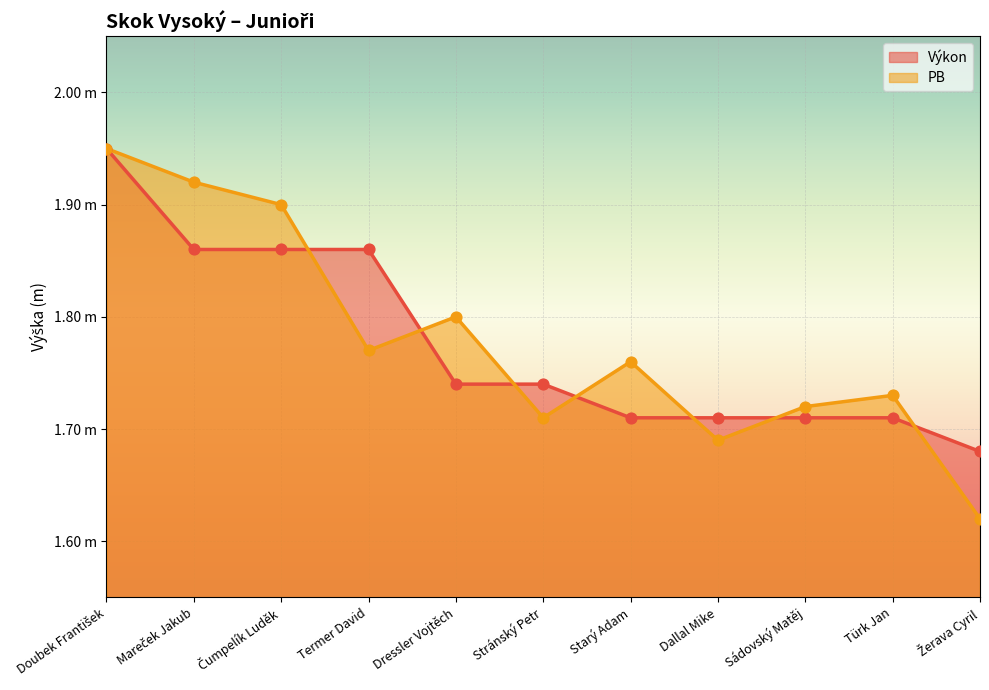

At which category is the sum across all series the highest?

Doubek František